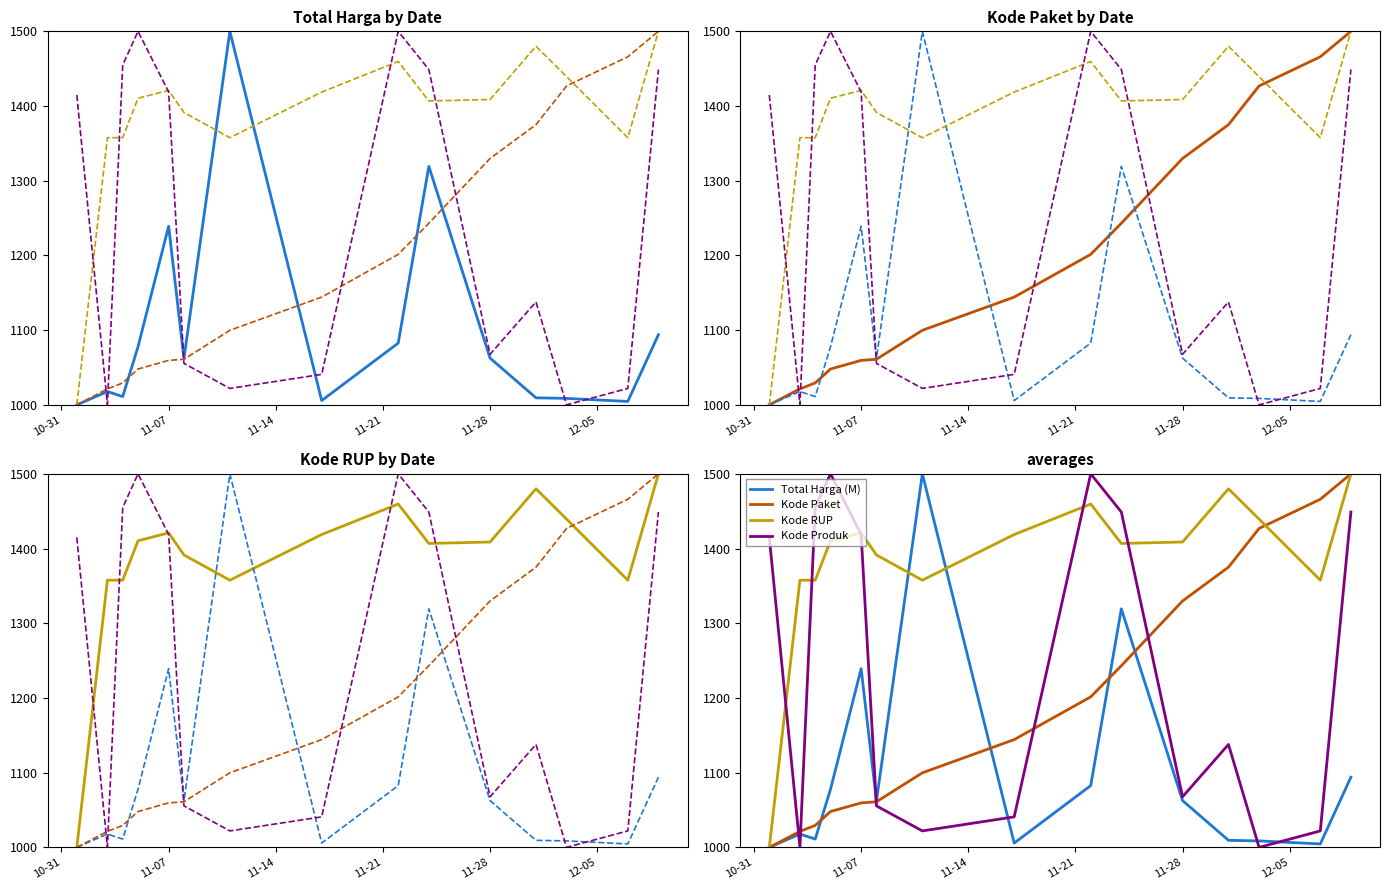

What is the difference between the highest and lowest values at 11-07?

361.5